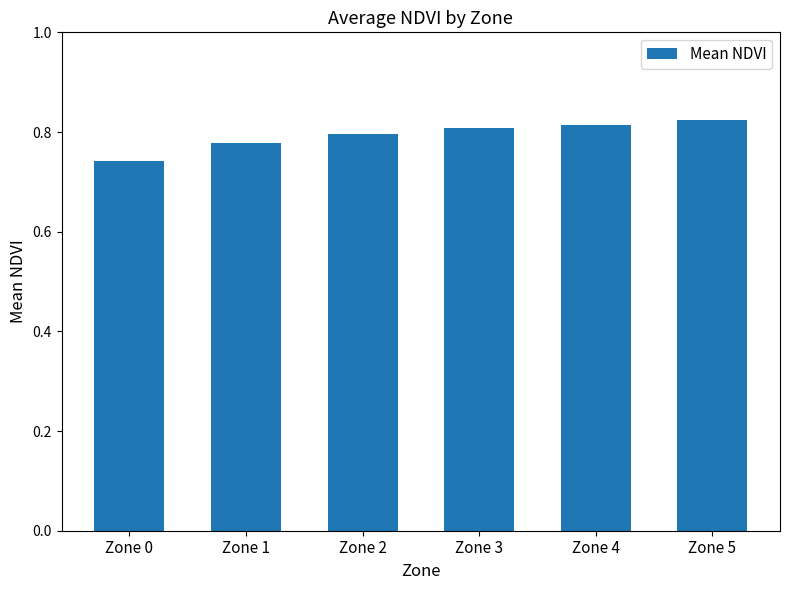

What is the sum of all values?

4.8